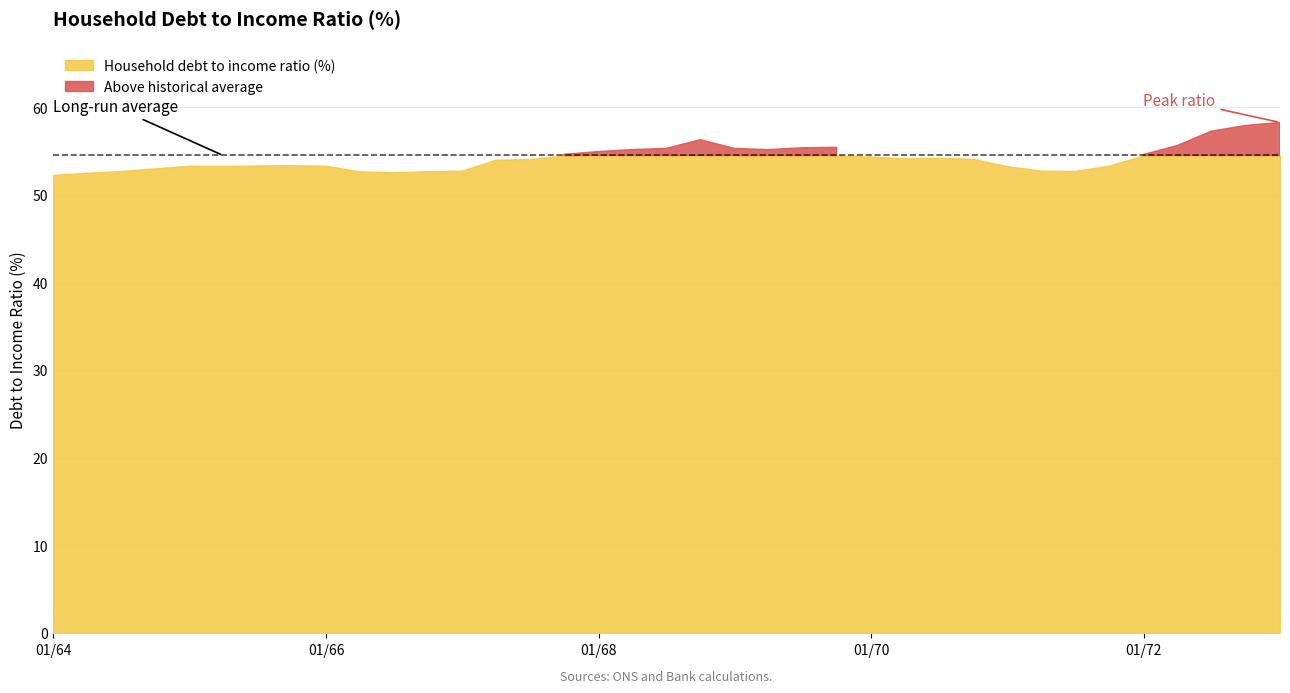

Where does the data first go above 54?

13